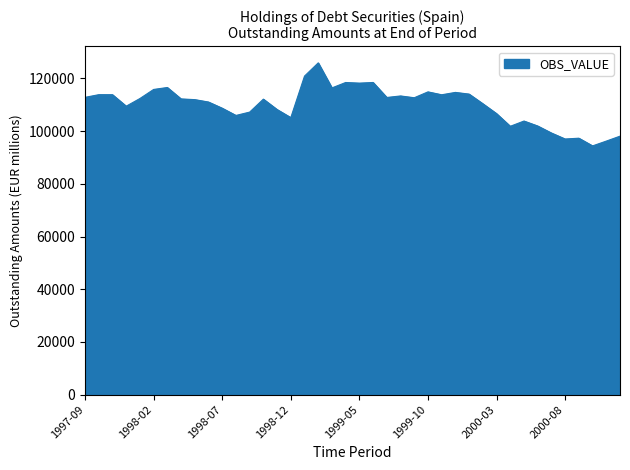

What is the greatest value displayed?

125916